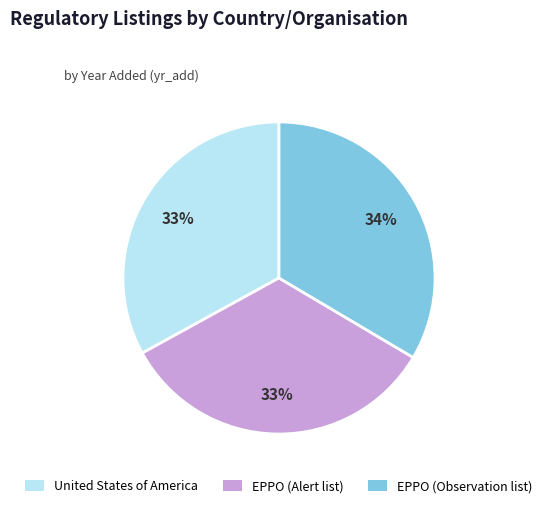

Does any single category account for the majority?

No